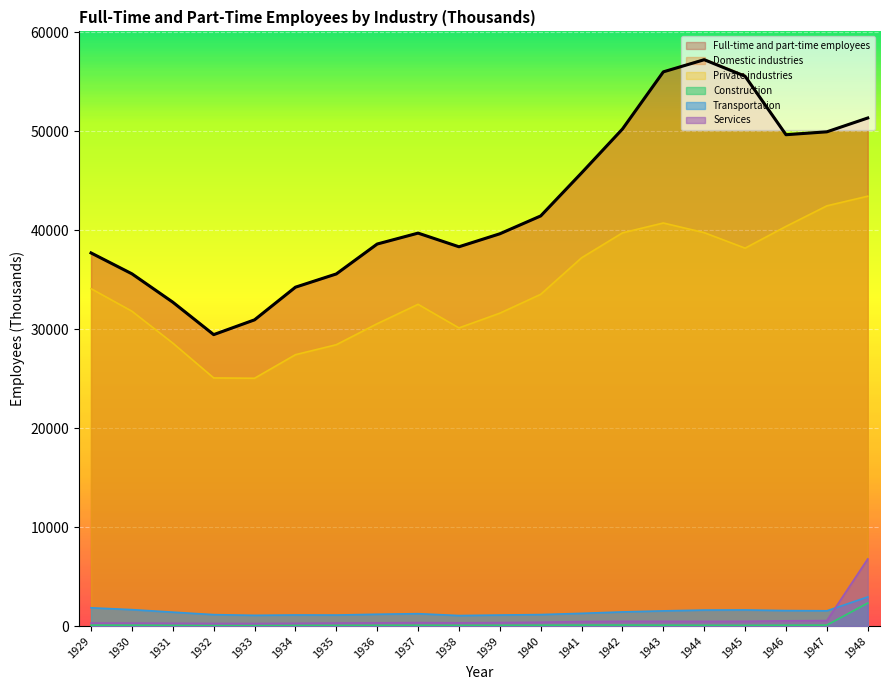

What is the greatest value displayed?

57276